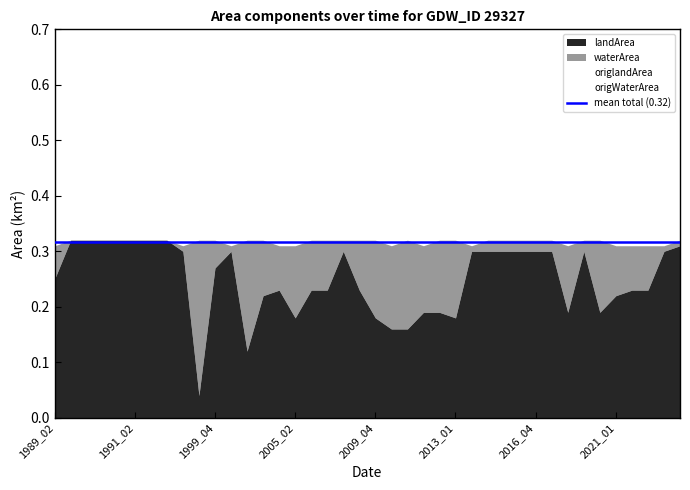

Which category has the lowest value in the origlandArea series?

1999_02